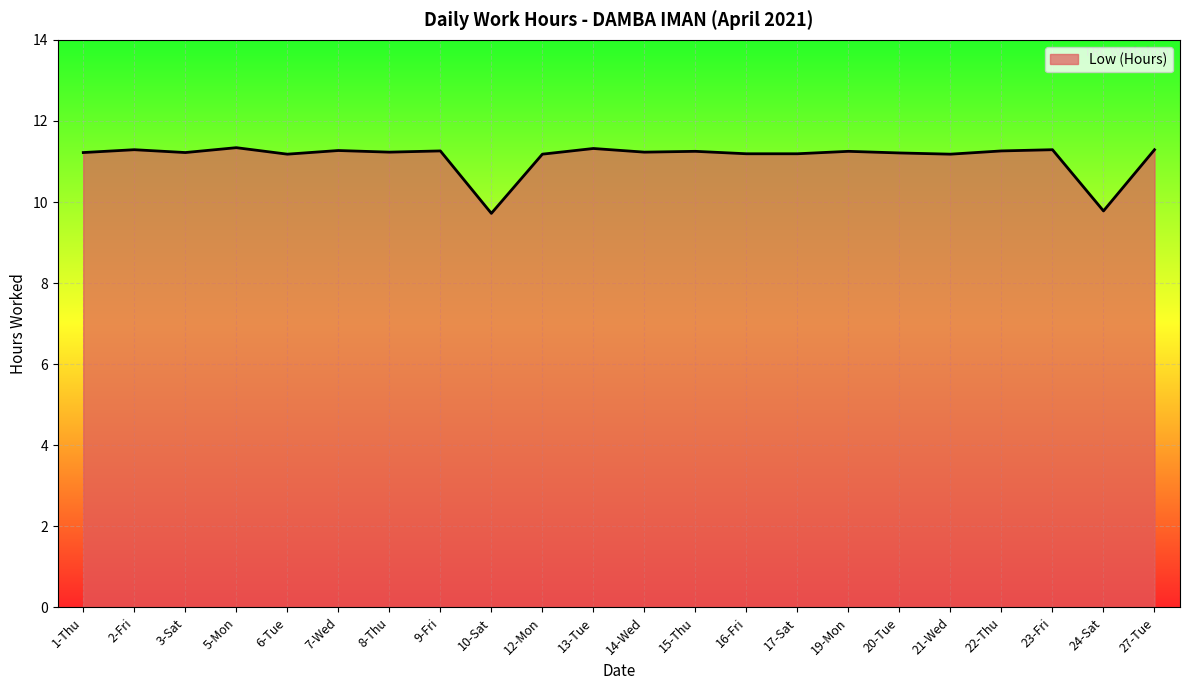

What is the difference between the second highest and minimum values?

1.6